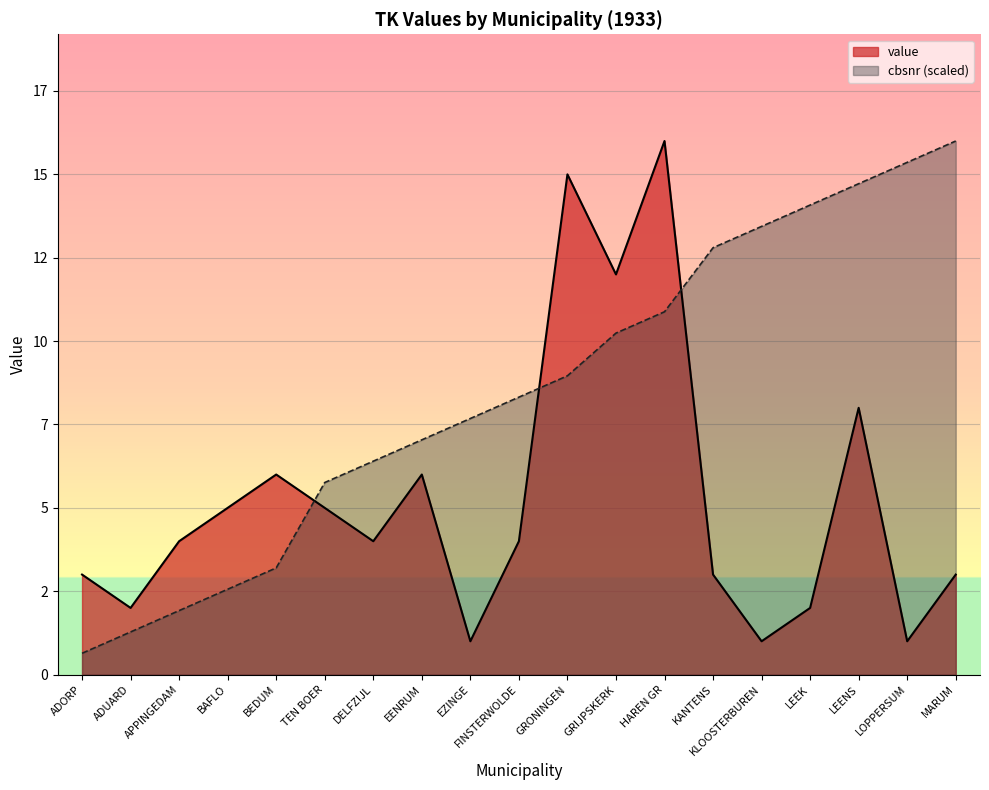

Is the value of value at ADUARD greater than the value of cbsnr at TEN BOER?

No